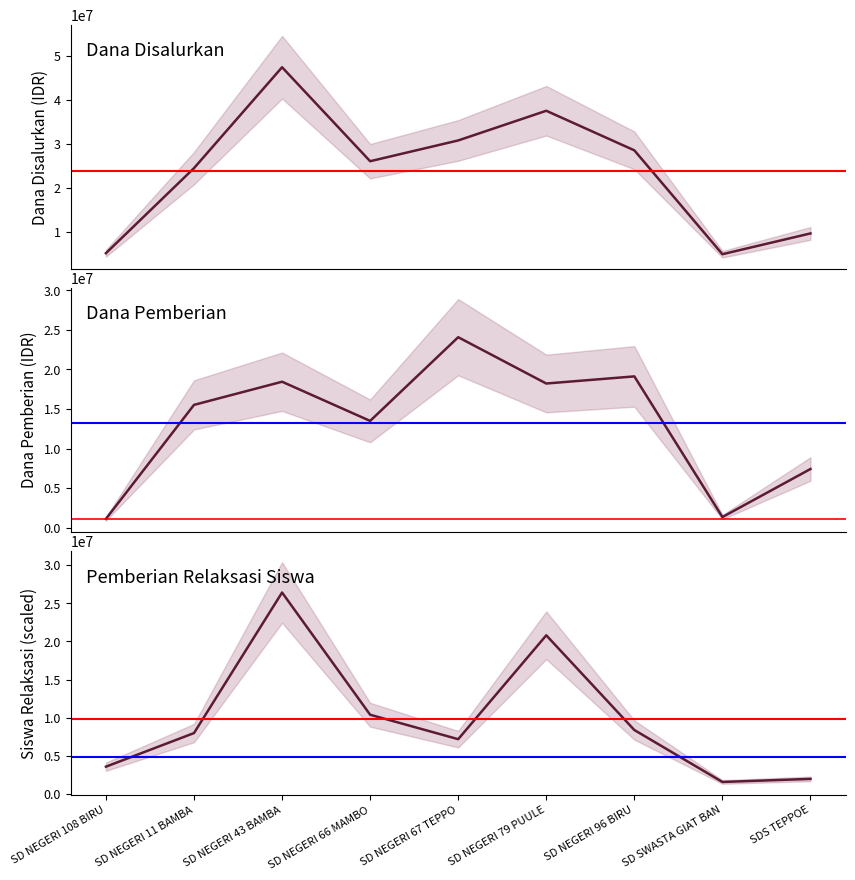

Where is the first local maximum for Pemberian Relaksasi (Siswa)?

SD NEGERI 43 BAMBA